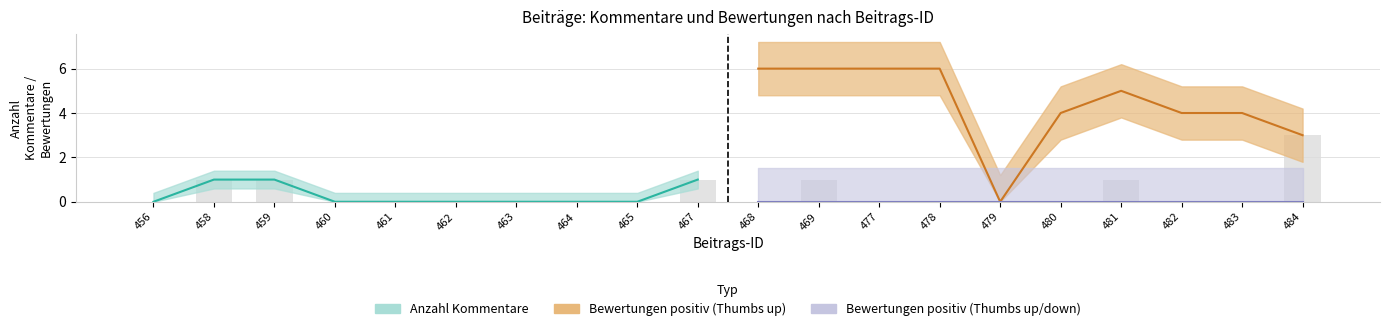

At which category does the chart reach its minimum across all series?

456